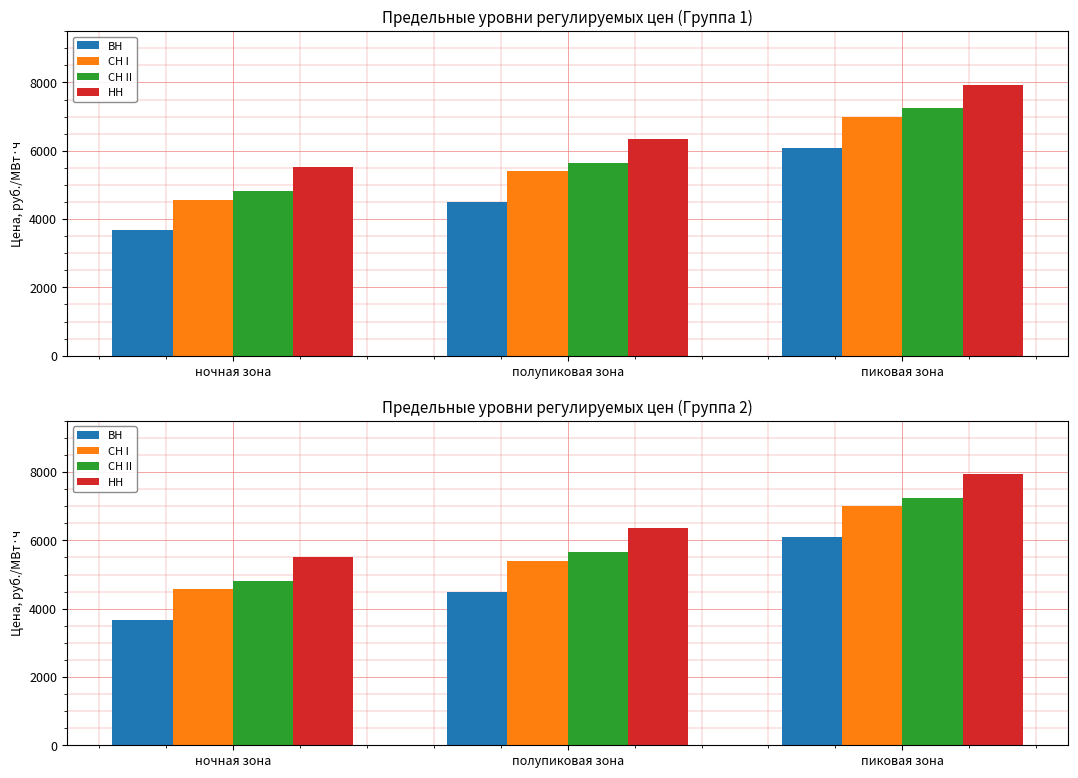

What is the label of the 3rd bar from the right?

ночная зона